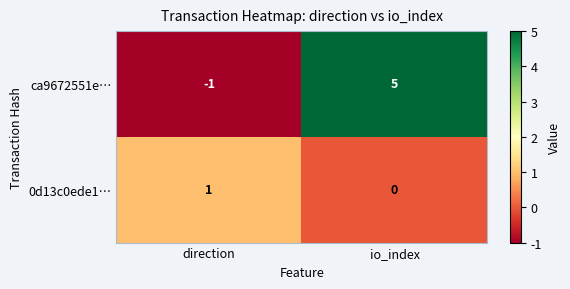

Reading right to left, transcribe all the data shown in this chart.

ca9672551e…: io_index=5	direction=-1
0d13c0ede1…: io_index=0	direction=1